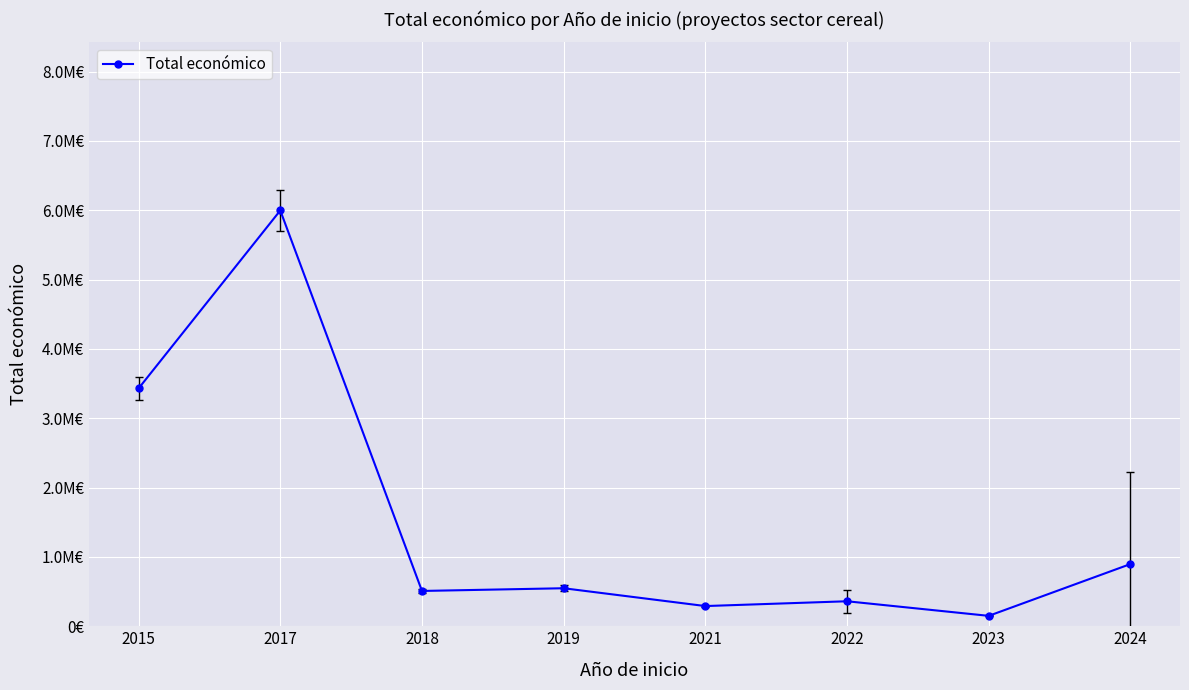

What is the sum of all values?

12181571.8